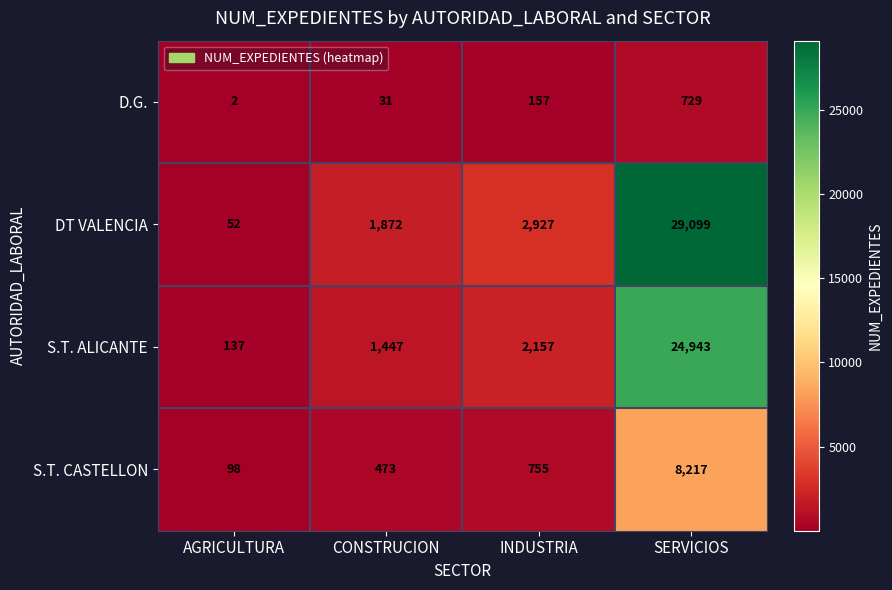

Which label corresponds to the smallest value in the chart?

AGRICULTURA